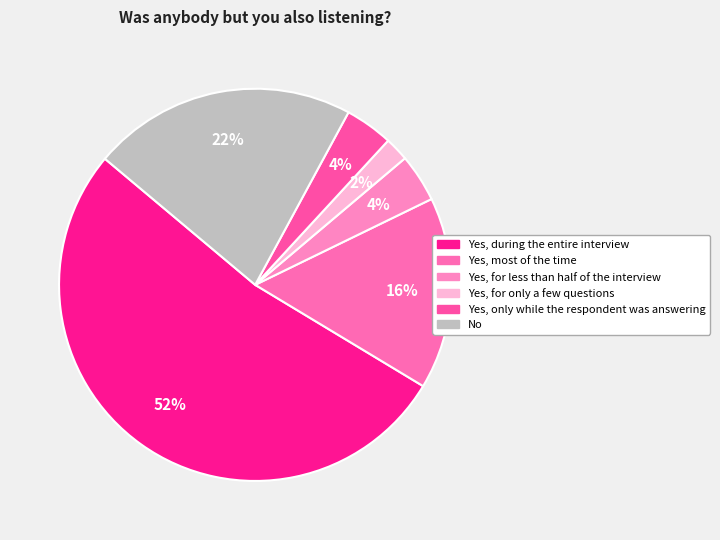

Which category has the smallest portion of the pie?

Yes, for only a few questions